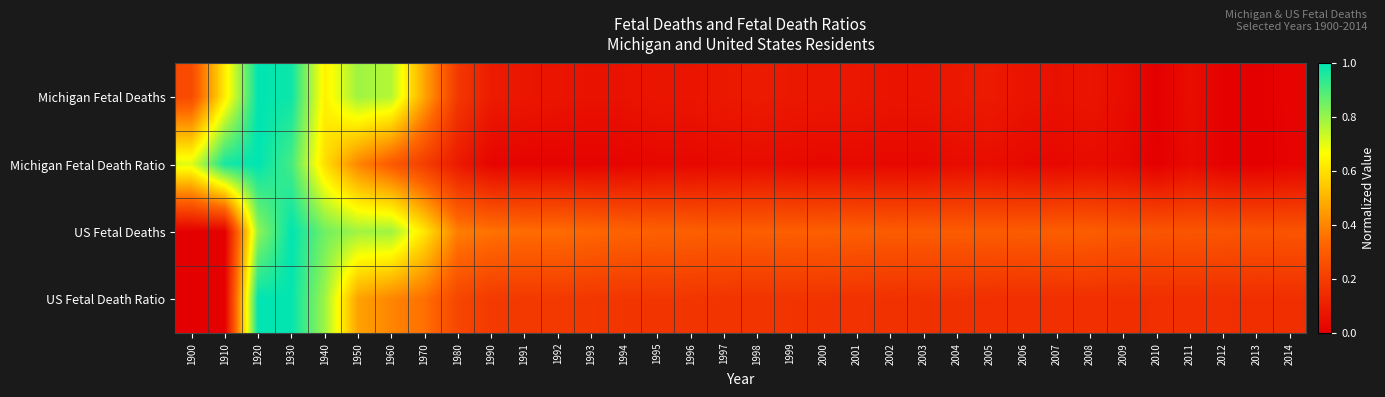

Reading left to right, what are all the values shown in this chart?

Michigan Fetal Deaths: 1900=0.2	1910=0.6	1920=1.0	1930=1.0	1940=0.6	1950=0.8	1960=0.8	1970=0.5	1980=0.2	1990=0.1	1991=0.1	1992=0.1	1993=0.1	1994=0.1	1995=0.1	1996=0.1	1997=0.1	1998=0.1	1999=0.1	2000=0.1	2001=0.1	2002=0.1	2003=0.1	2004=0.1	2005=0.1	2006=0.1	2007=0.1	2008=0.1	2009=0.0	2010=0.0	2011=0.0	2012=0.0	2013=0.0	2014=0.0
Michigan Fetal Death Ratio: 1900=0.7	1910=1.0	1920=1.0	1930=0.9	1940=0.6	1950=0.4	1960=0.3	1970=0.2	1980=0.1	1990=0.0	1991=0.0	1992=0.0	1993=0.0	1994=0.0	1995=0.0	1996=0.0	1997=0.0	1998=0.0	1999=0.0	2000=0.0	2001=0.0	2002=0.0	2003=0.0	2004=0.0	2005=0.0	2006=0.0	2007=0.0	2008=0.0	2009=0.0	2010=0.0	2011=0.0	2012=0.0	2013=0.0	2014=0.0
US Fetal Deaths: 1900=0.0	1910=0.0	1920=0.8	1930=1.0	1940=0.9	1950=0.8	1960=0.8	1970=0.6	1980=0.4	1990=0.4	1991=0.3	1992=0.3	1993=0.3	1994=0.3	1995=0.3	1996=0.3	1997=0.3	1998=0.3	1999=0.3	2000=0.3	2001=0.3	2002=0.3	2003=0.3	2004=0.3	2005=0.3	2006=0.3	2007=0.3	2008=0.3	2009=0.3	2010=0.3	2011=0.3	2012=0.3	2013=0.3	2014=0.3
US Fetal Death Ratio: 1900=0.0	1910=0.0	1920=1.0	1930=1.0	1940=0.8	1950=0.5	1960=0.4	1970=0.4	1980=0.2	1990=0.2	1991=0.2	1992=0.2	1993=0.2	1994=0.2	1995=0.2	1996=0.2	1997=0.2	1998=0.2	1999=0.2	2000=0.2	2001=0.2	2002=0.2	2003=0.2	2004=0.2	2005=0.2	2006=0.2	2007=0.2	2008=0.2	2009=0.2	2010=0.2	2011=0.2	2012=0.2	2013=0.2	2014=0.2